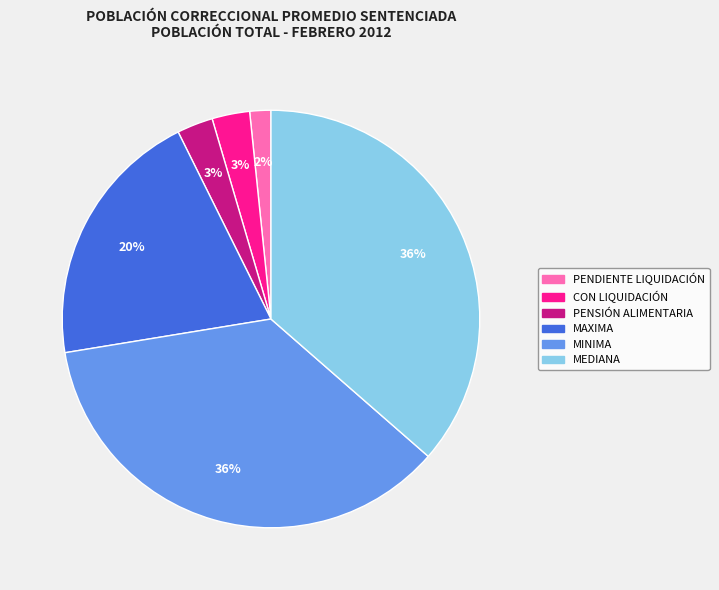

How many segments does this pie chart have?

6